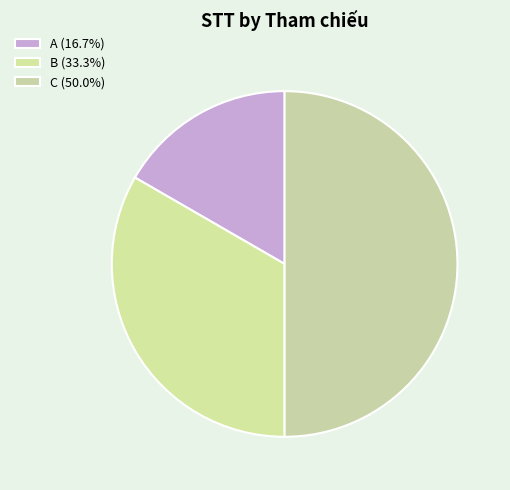

To the nearest percent, what is the average slice percentage?

33%